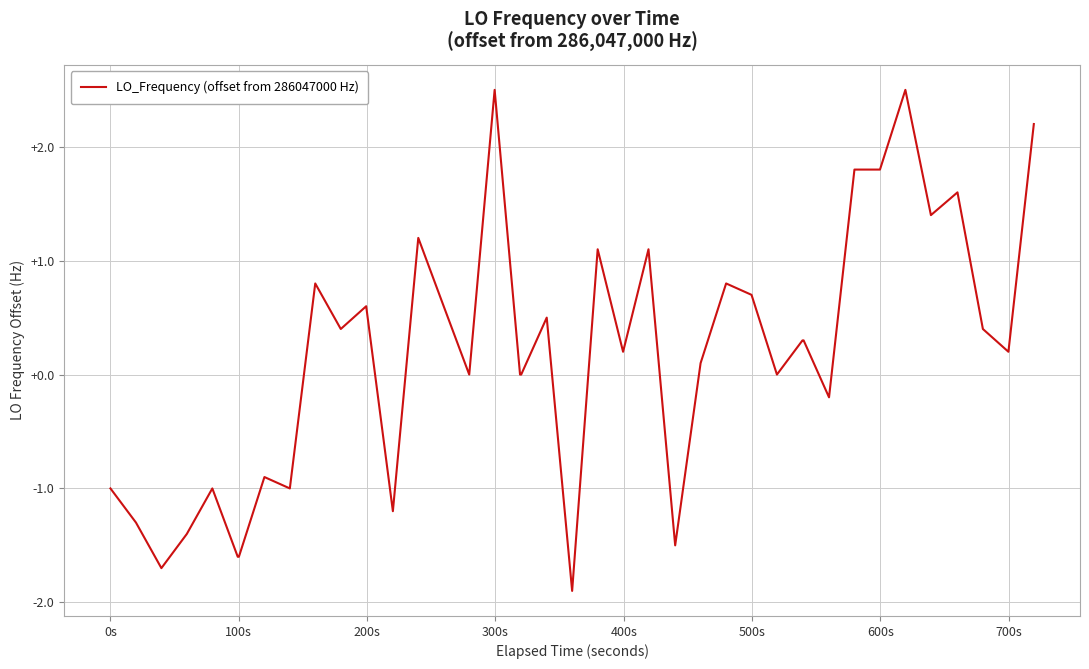

What is the sum of all values?

6.8